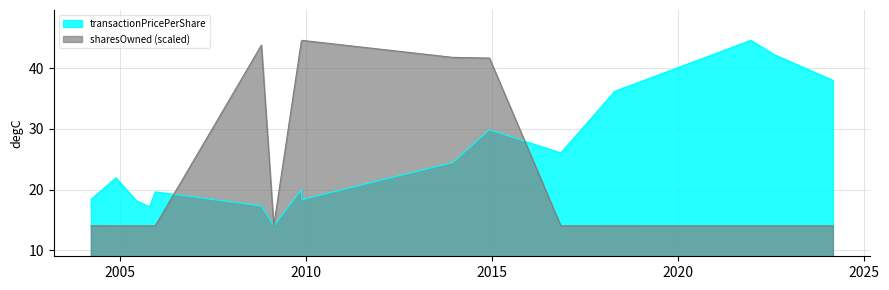

What is the label of the 14th point from the left?

2018-04-24